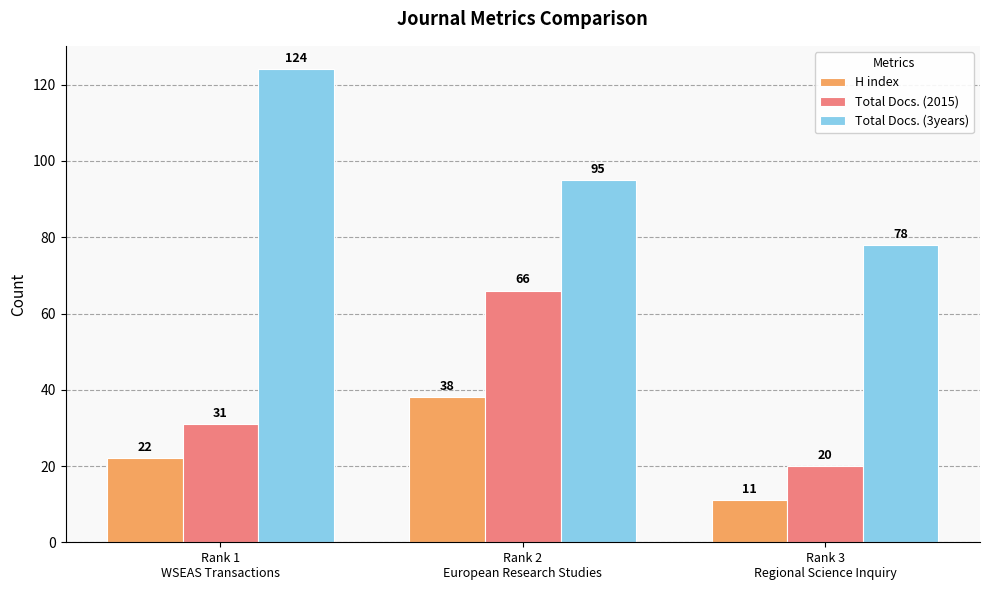

Which category has the highest value in the Total Docs. (3years) series?

Rank 1
WSEAS Transactions